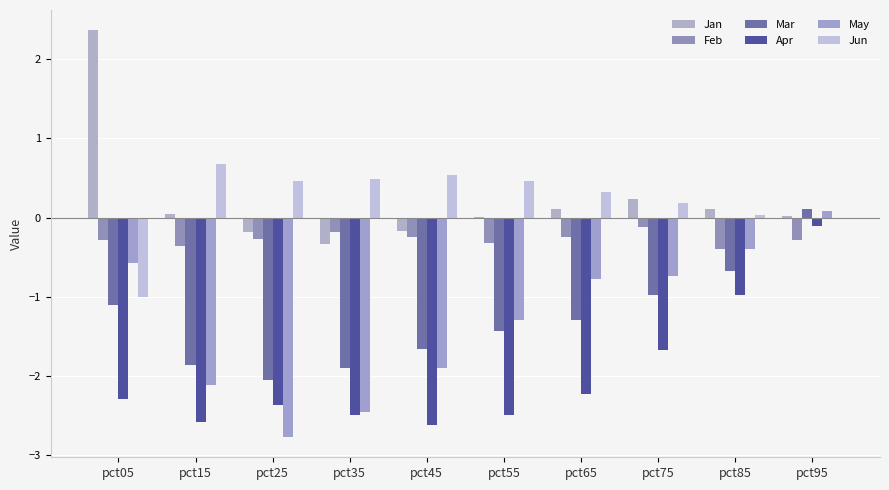

How many values in Mar are above zero?

1